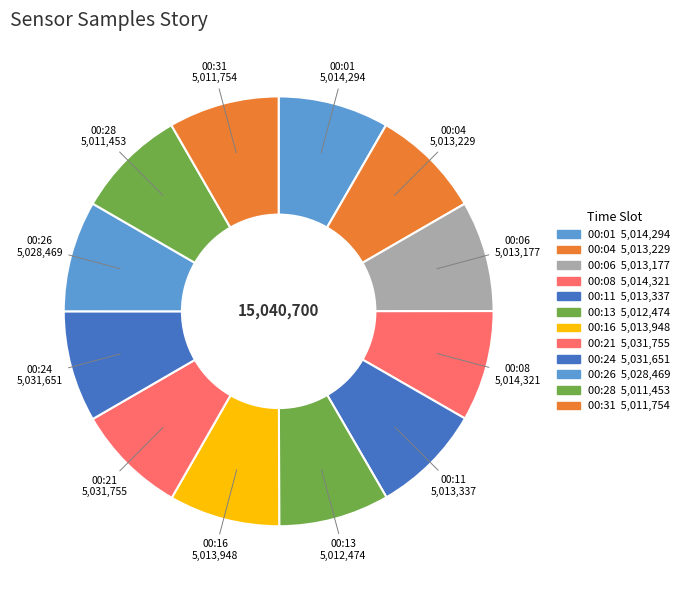

How many slices are in this pie chart?

12